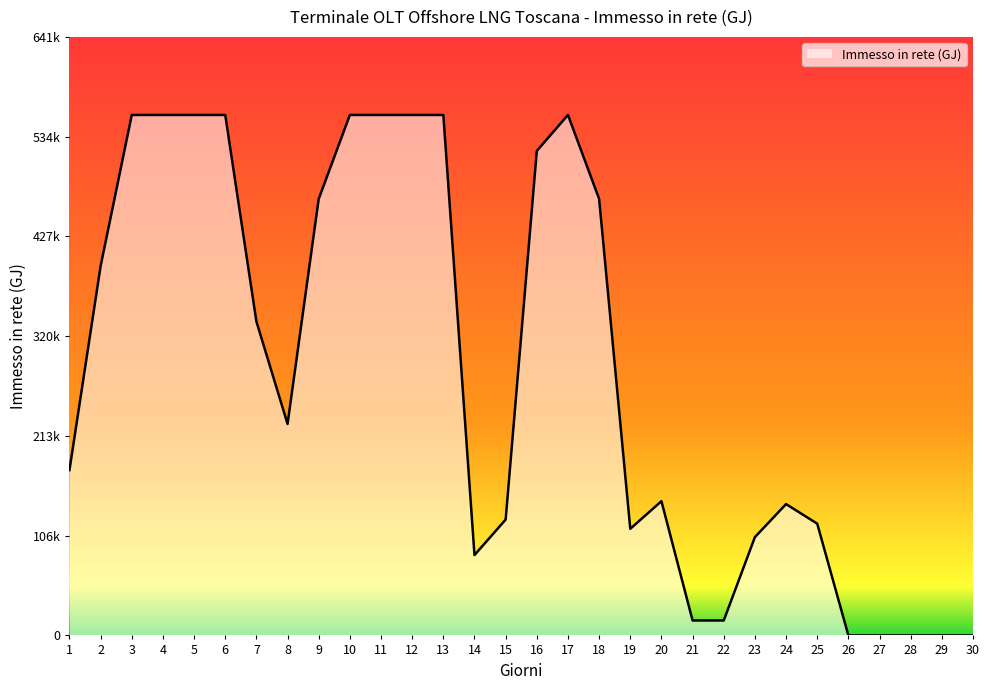

How many values are below 226749?

15